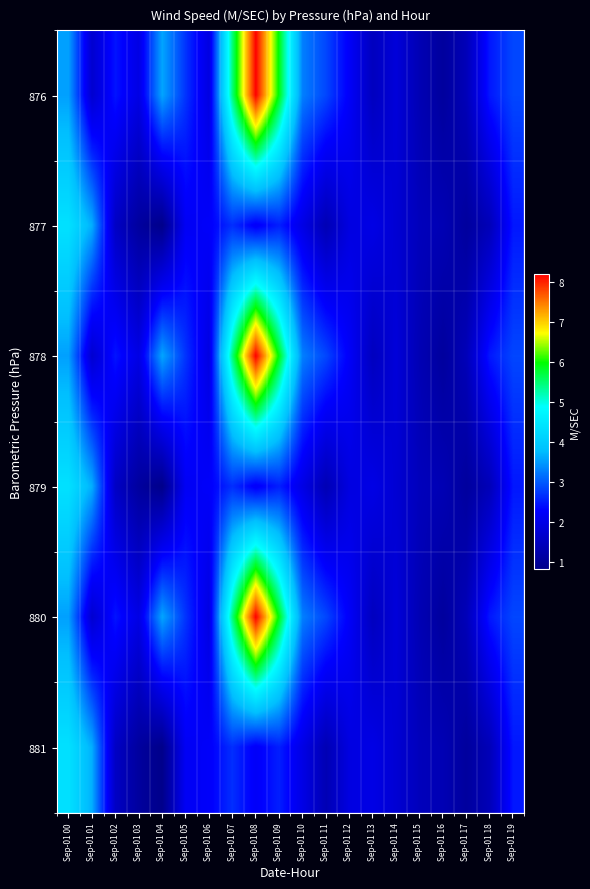

What is the smallest value displayed?

0.8